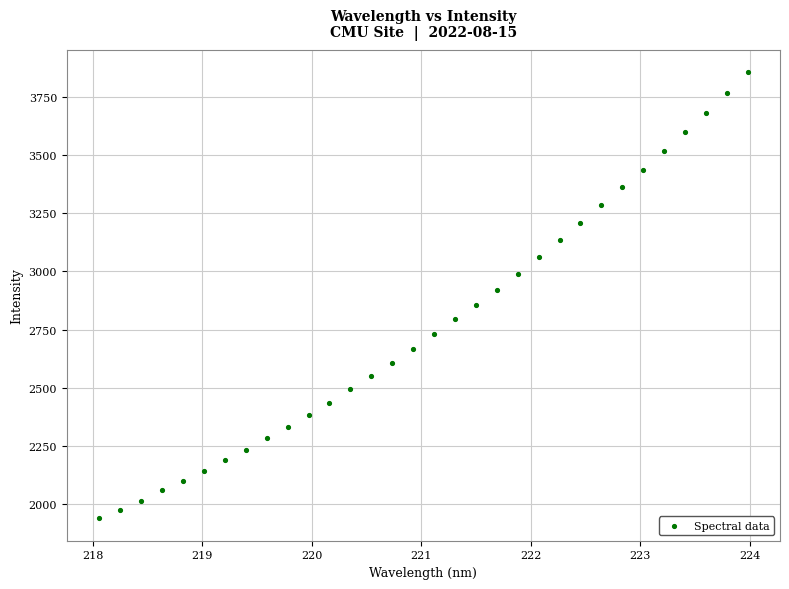

What is the range of Y values (max minus min)?

1917.3